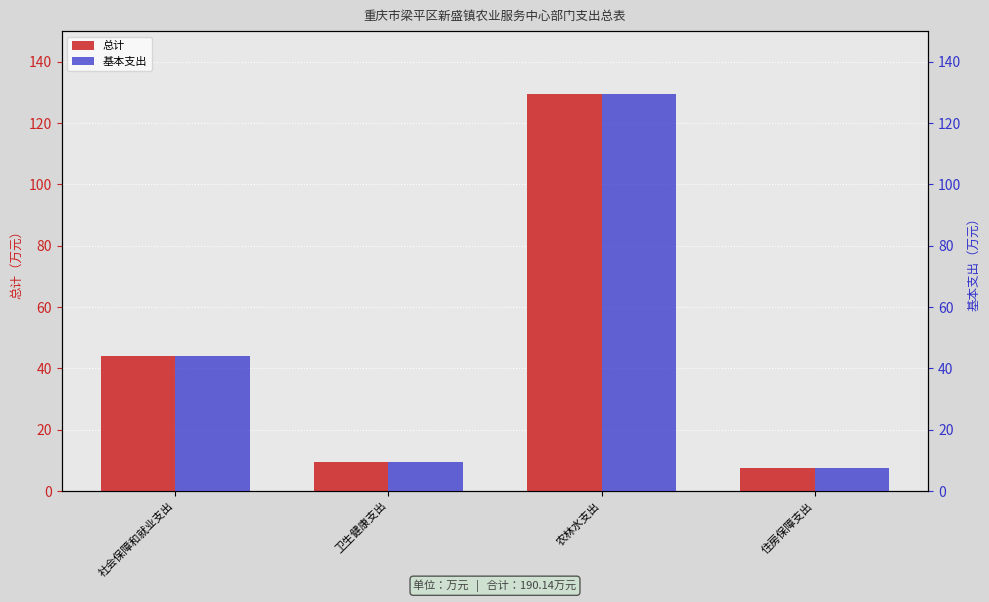

Reading right to left, what are all the values shown in this chart?

总计: 住房保障支出=7.4	农林水支出=129.3	卫生健康支出=9.3	社会保障和就业支出=44.0
基本支出: 住房保障支出=7.4	农林水支出=129.3	卫生健康支出=9.3	社会保障和就业支出=44.0